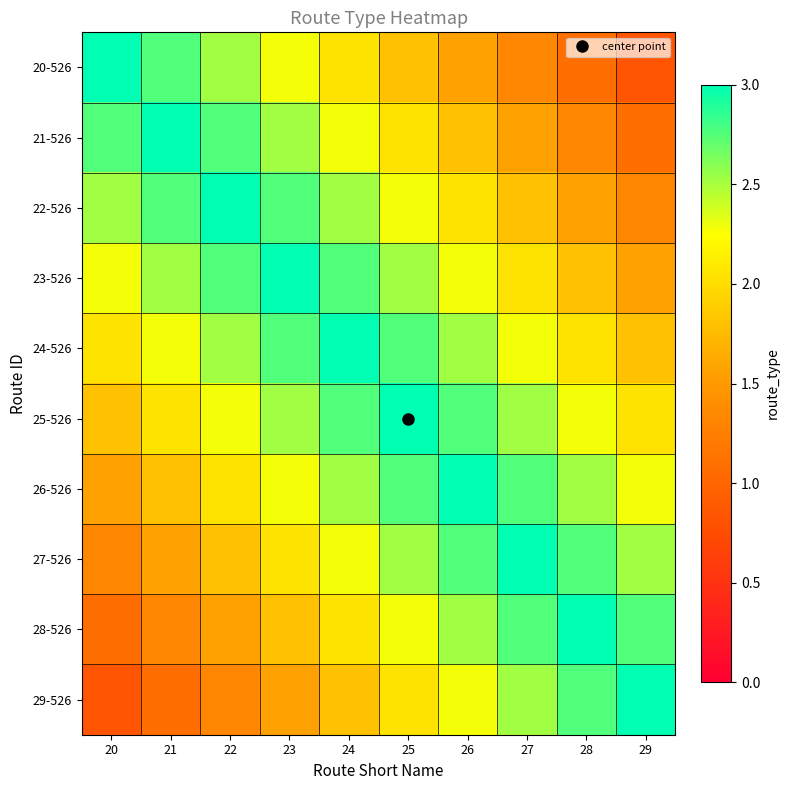

Rank the series by their maximum value, from lowest to highest.

20-526, 21-526, 22-526, 23-526, 24-526, 25-526, 26-526, 27-526, 28-526, 29-526